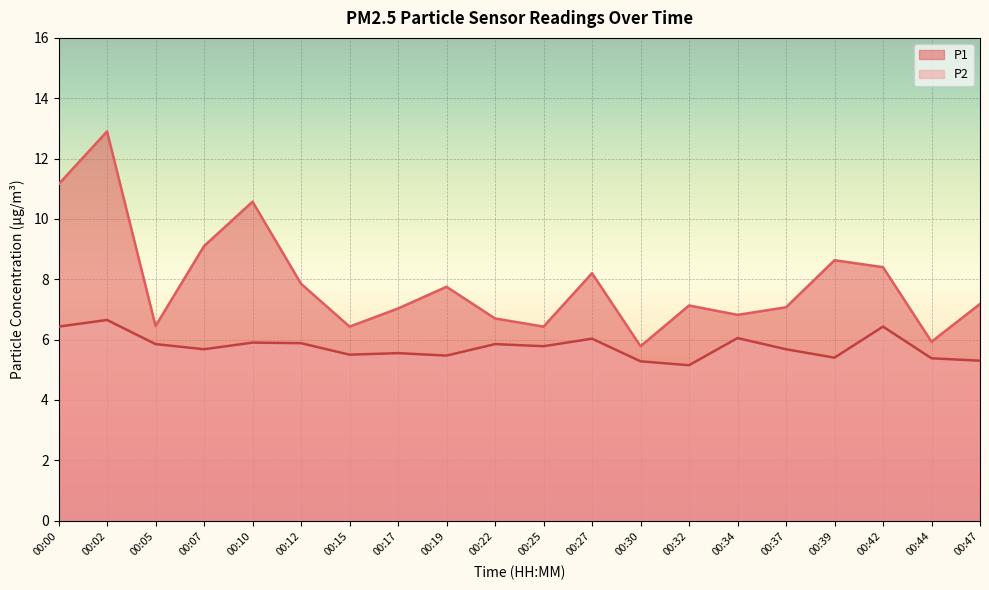

The P2 series shows 5.4 at 00:39. True or false?

True